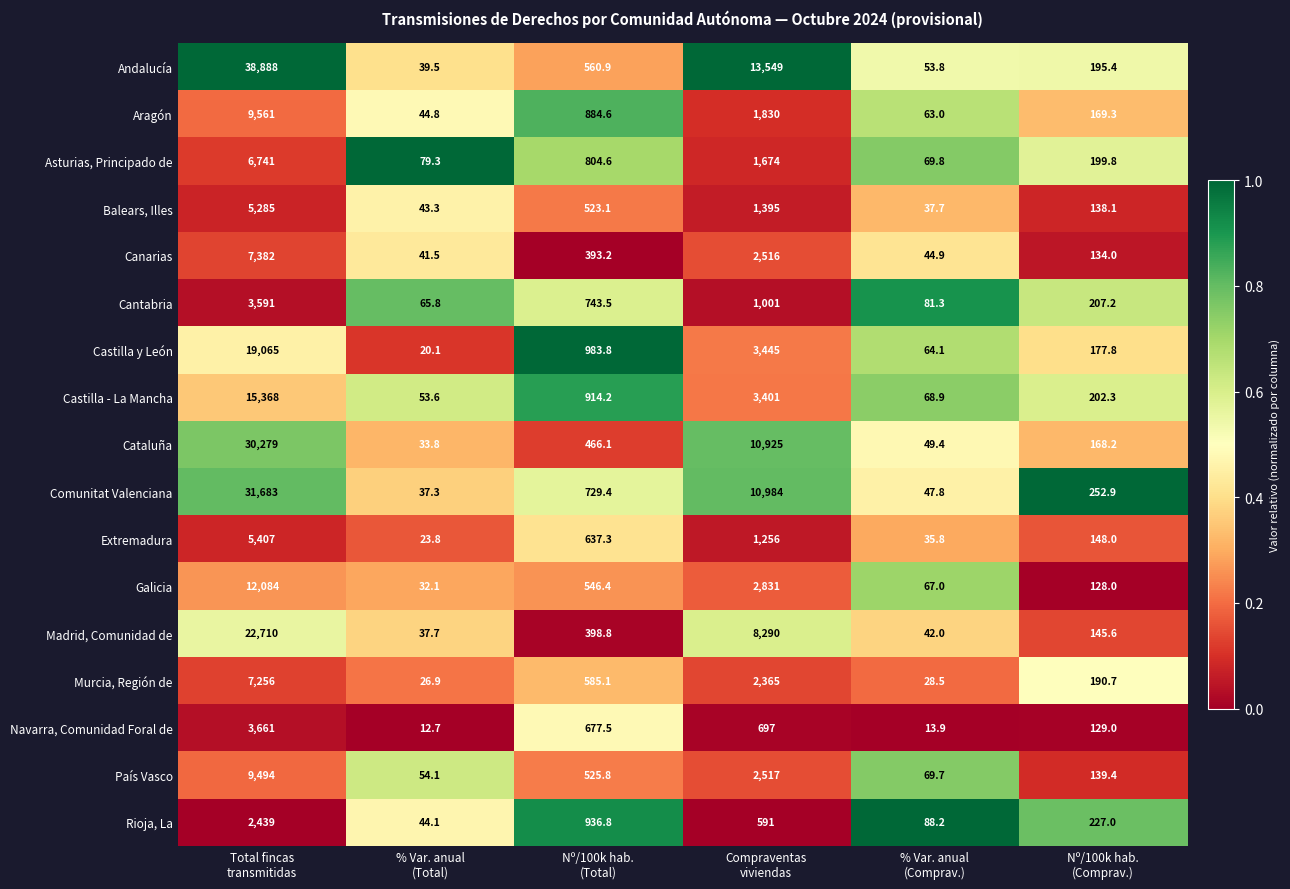

What is the difference between the maximum and minimum values in the Aragón series?

9516.2